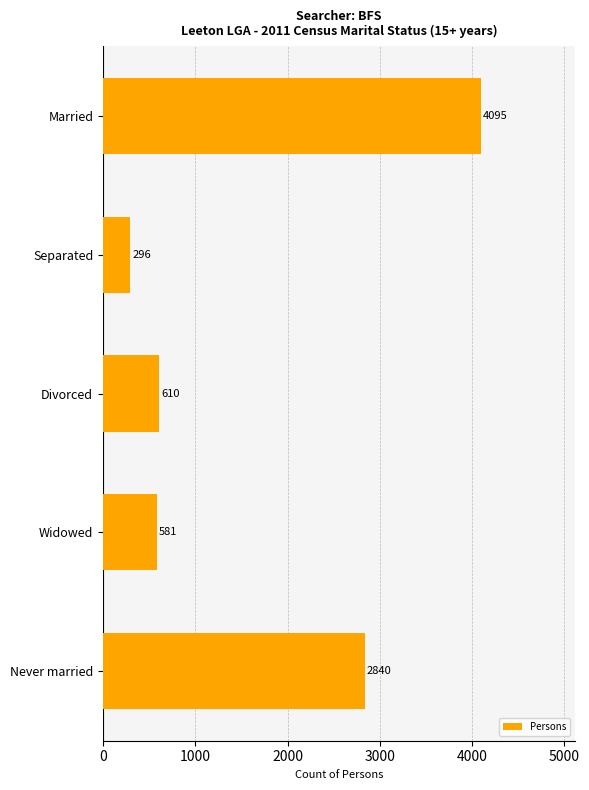

How many data points are less than 610?

2